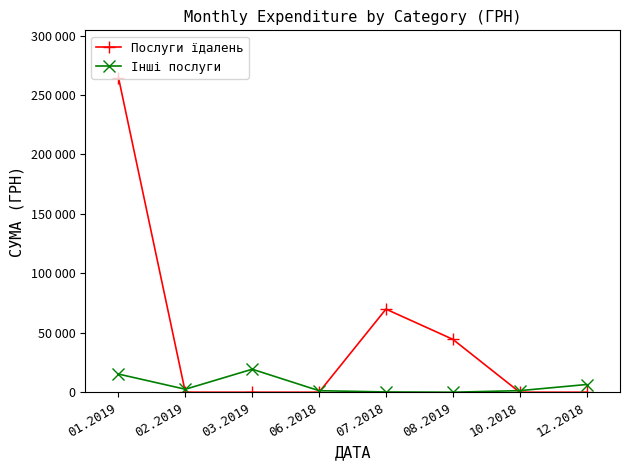

What is the total value across all series at 01.2019?

279968.8